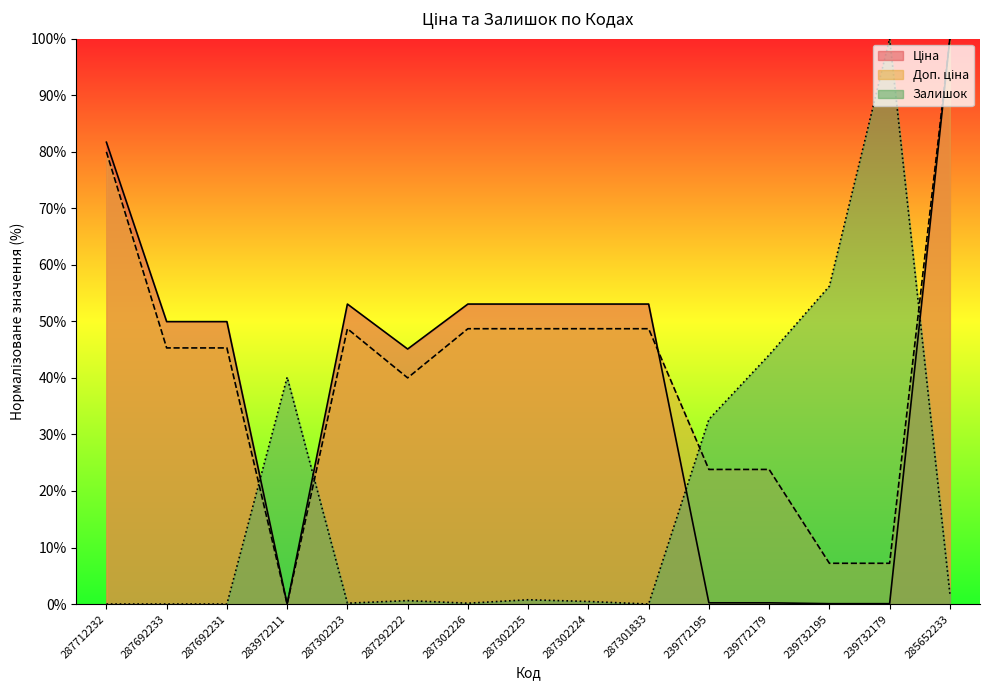

At which category does Доп. ціна reach its first local valley?

283972211